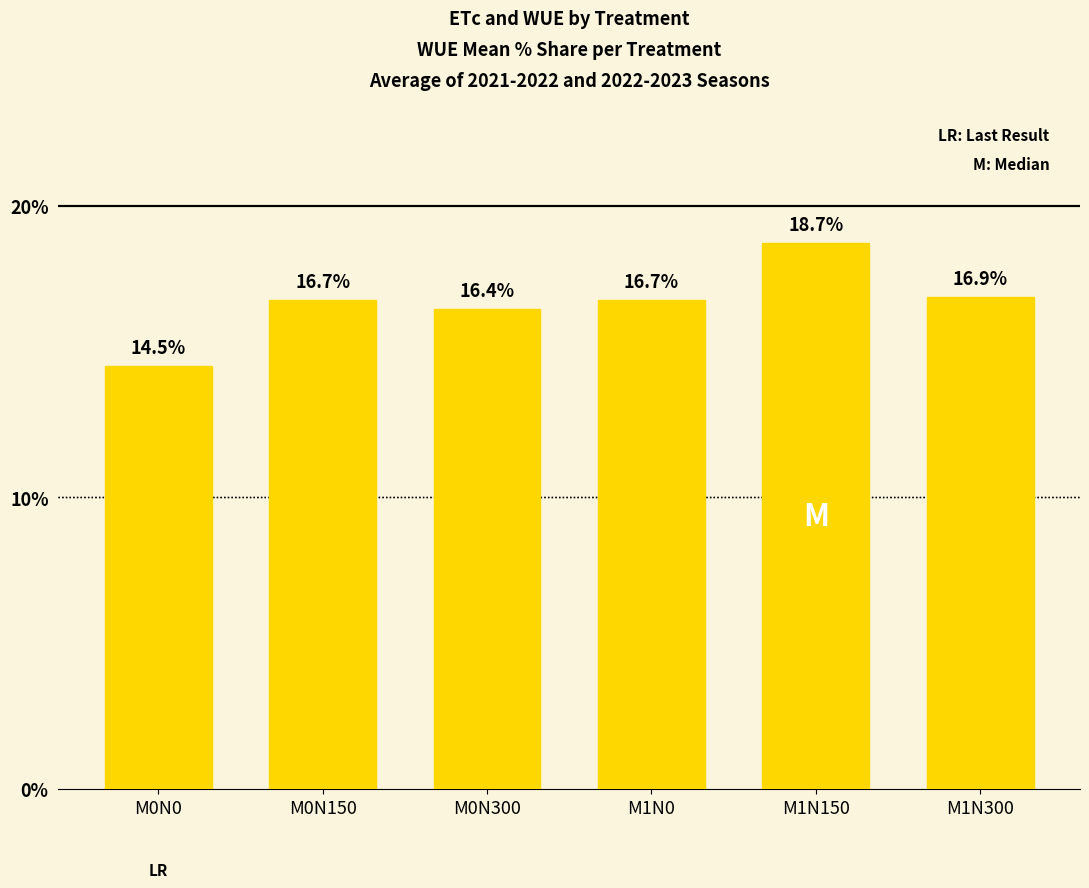

What is the change in value from M0N150 to M1N150?

+2.0